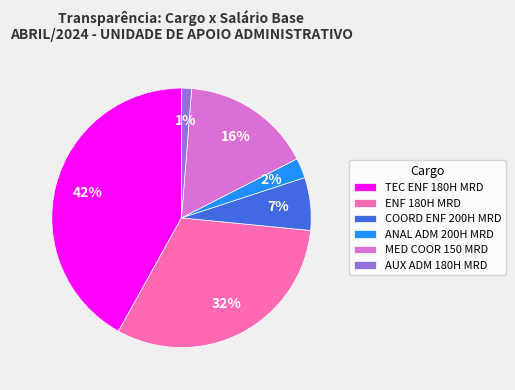

What is the largest slice in the pie chart?

TEC ENF 180H MRD